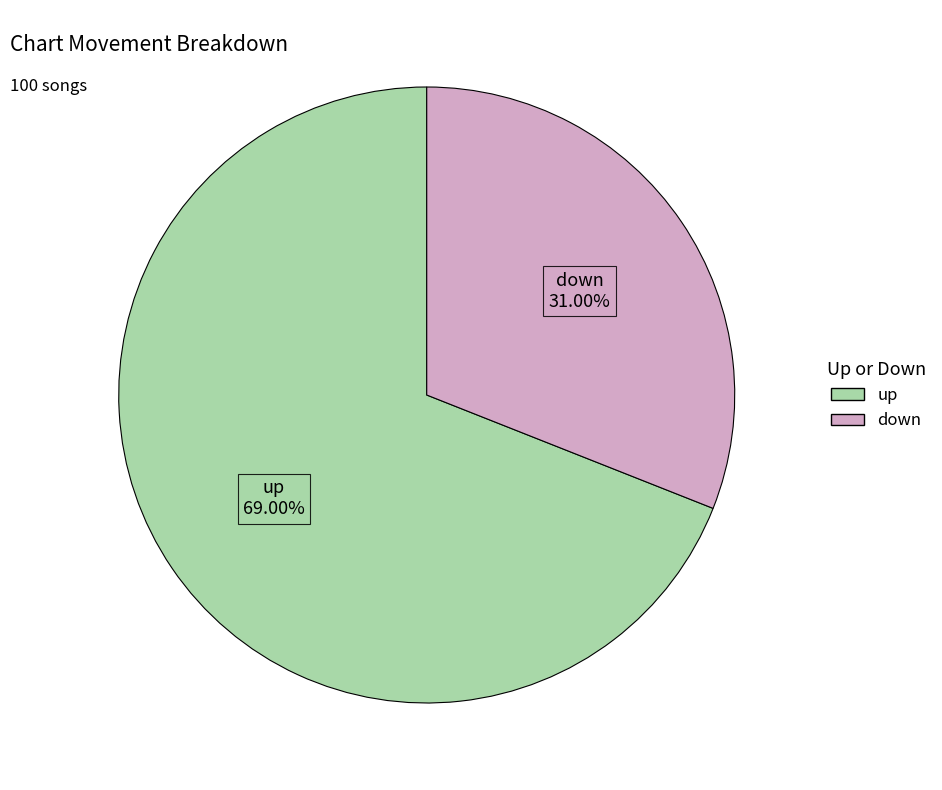

Does down account for over 50% of the chart?

No